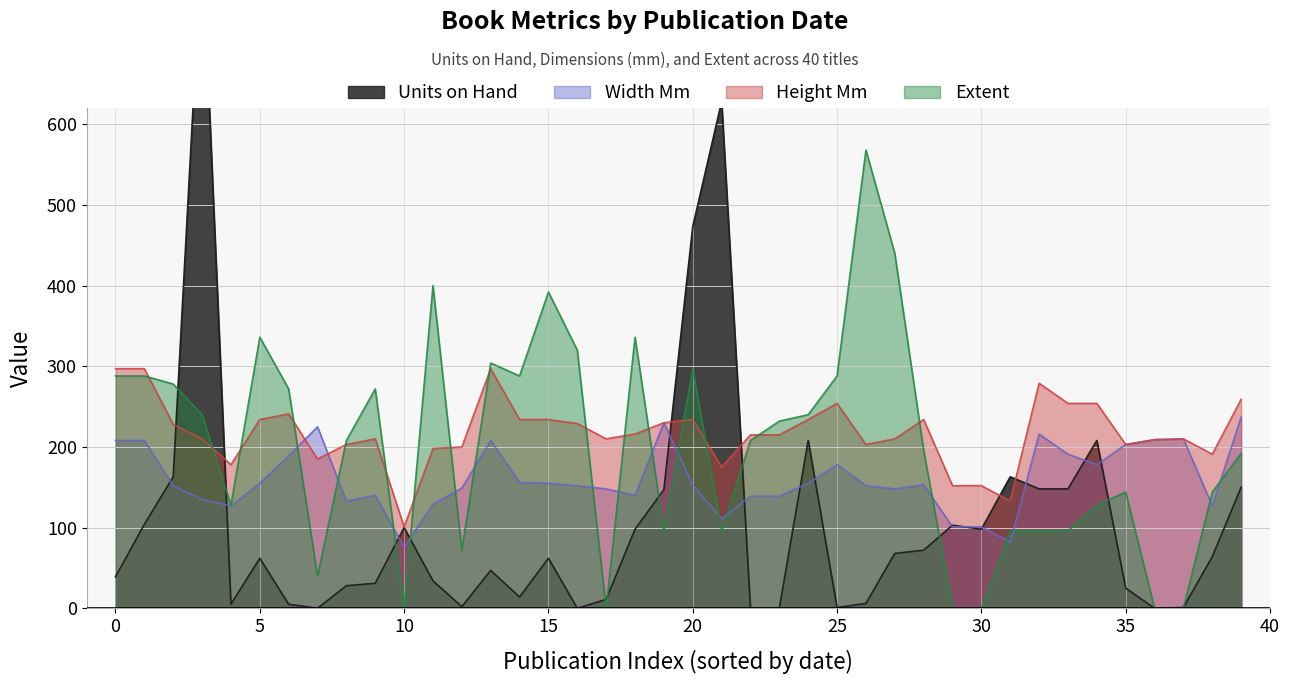

What is the highest value of the Height Mm series?

297